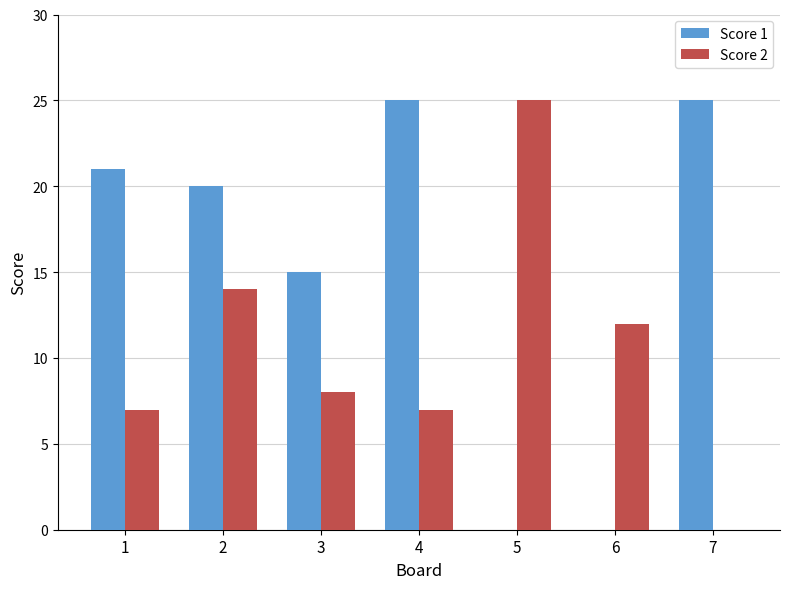

Between 2 and 6, which series saw the biggest shift?

Score 1